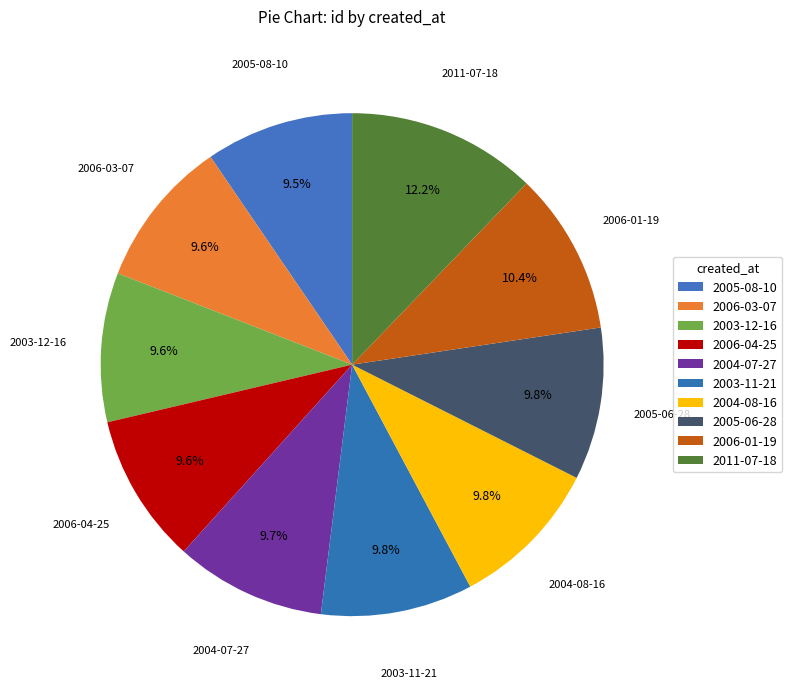

Combined, what portion of the pie is 2005-06-28 and 2006-03-07?

19.4%